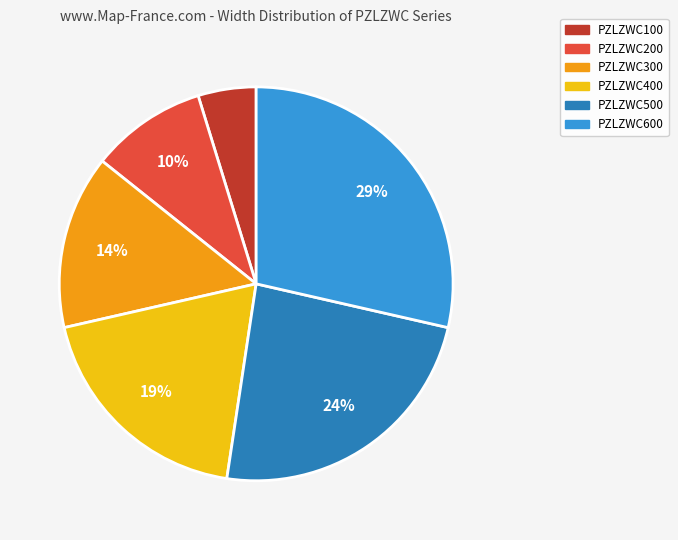

Is there a majority slice in this chart?

No